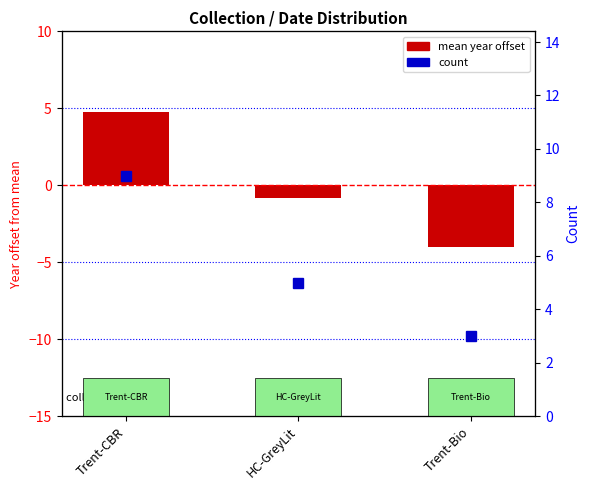

What is the spread (max minus min) of values at Trent-CBR?

4.2